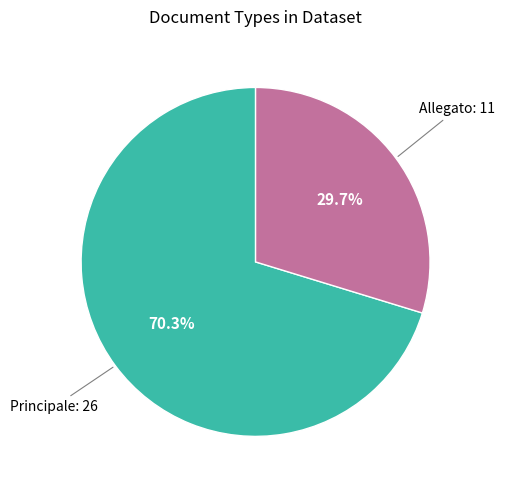

How many segments does this pie chart have?

2